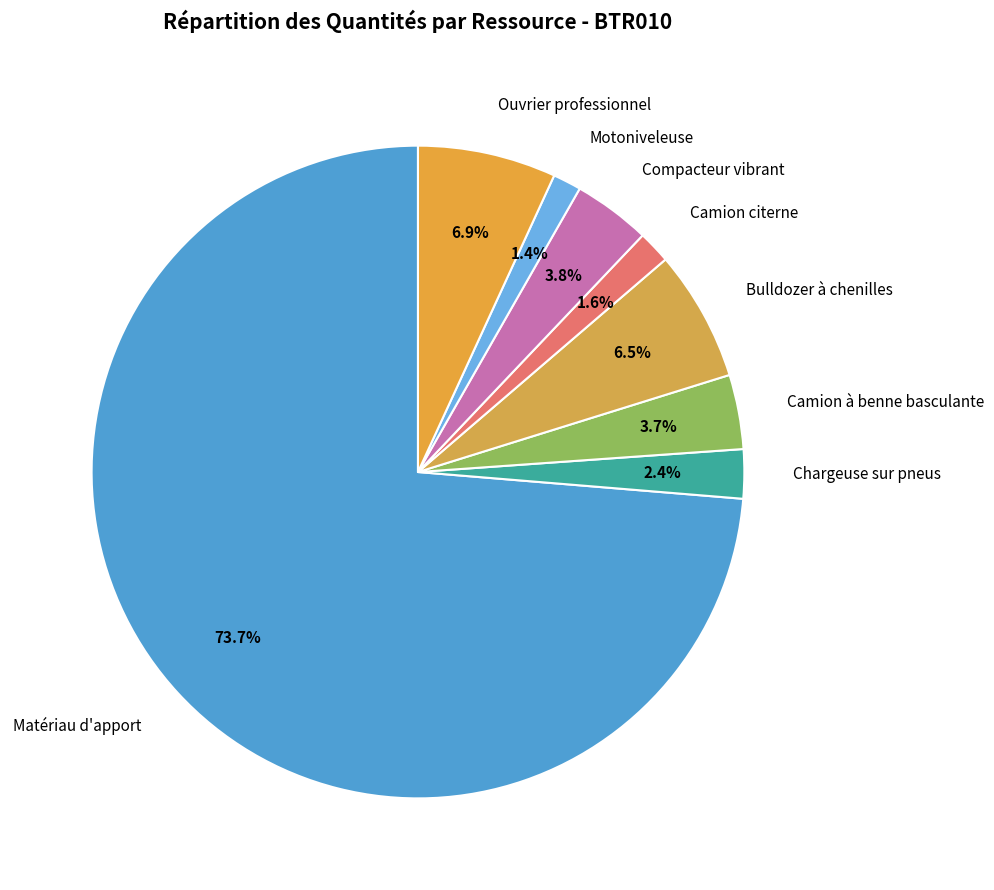

The Bulldozer à chenilles slice represents 1% of the pie. True or false?

False